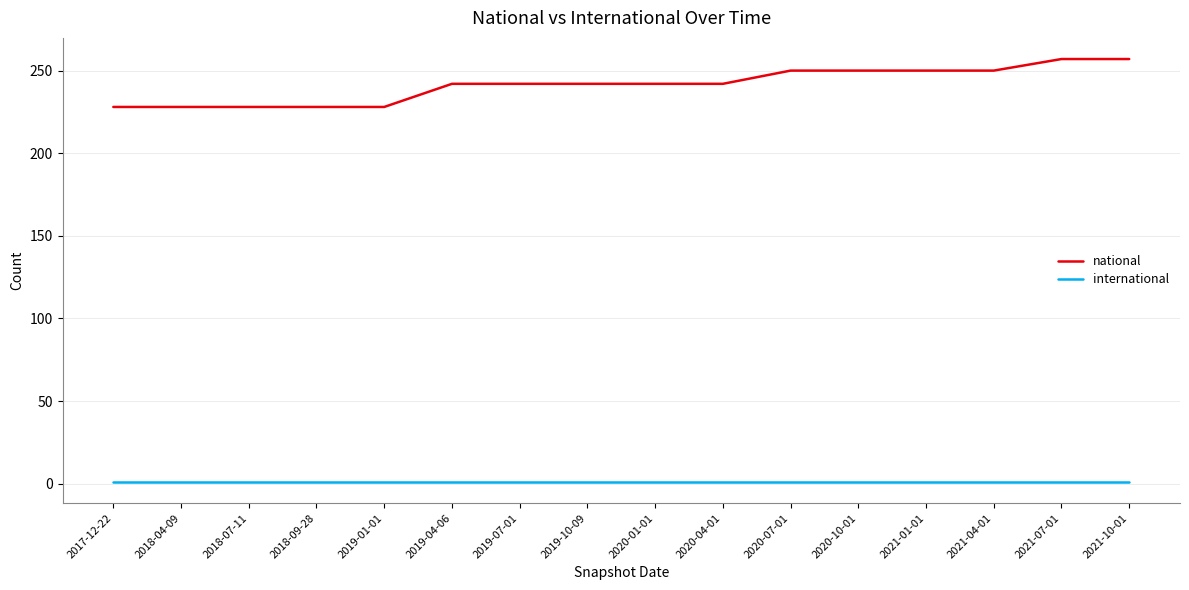

What is the minimum value for international?

1